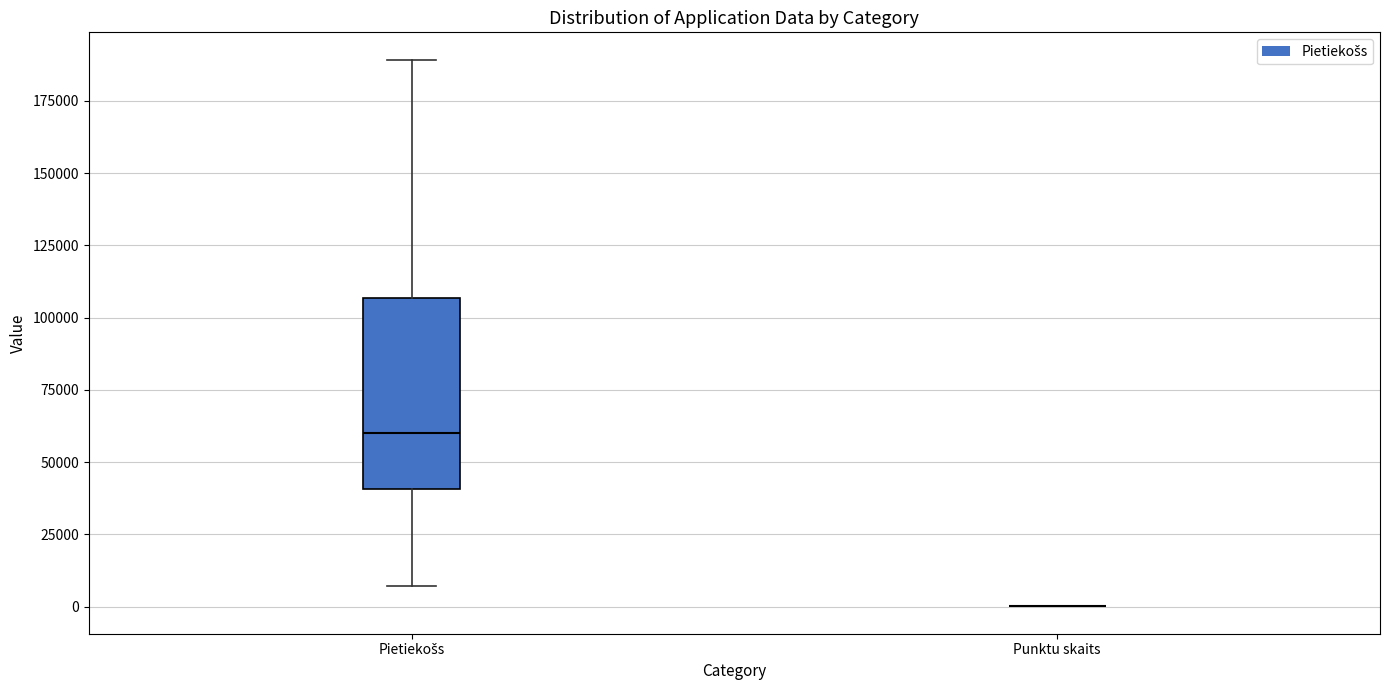

Reading left to right, read every box against the y-axis: the position of its median line, the range the box covers, and the ends of its whiskers. The values are not printed on the chart, so give them approximately, as read against the axis.

Pietiekošs: median 60000, box 40000 to 105000, whiskers 5000 to 190000
Punktu skaits: box collapsed to a line at 0, whiskers 0 to 0